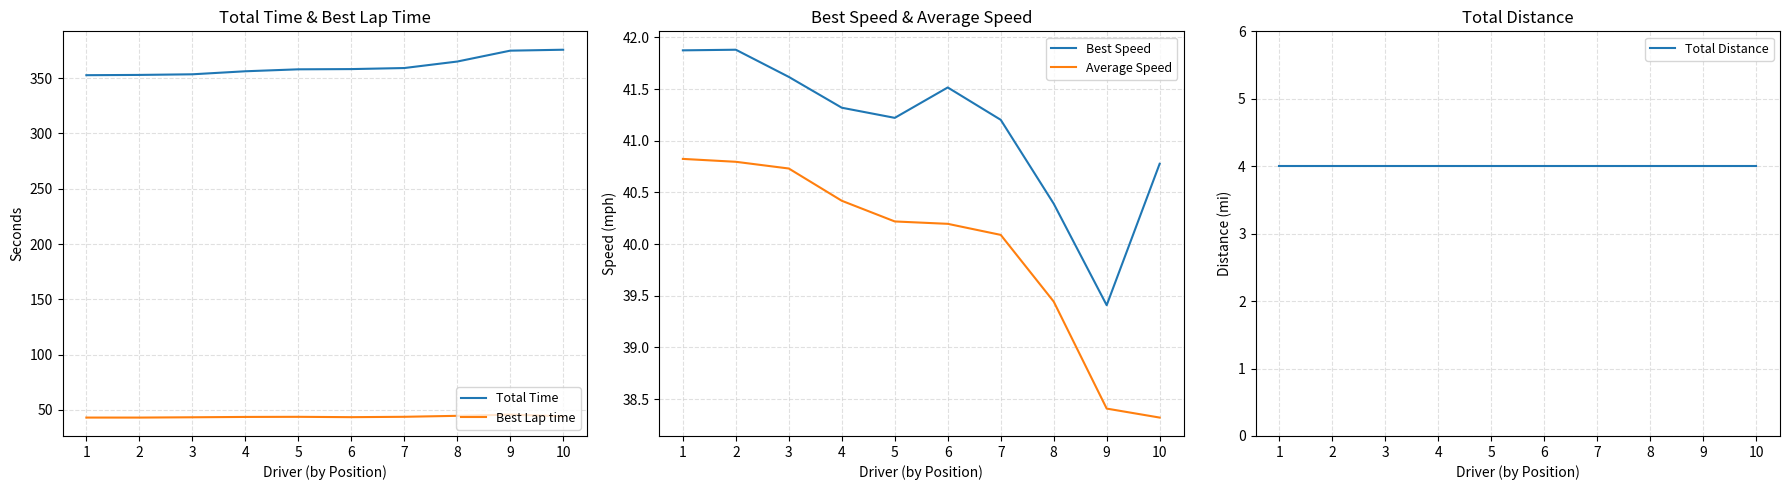

What is the difference between the highest and lowest values at 10?

371.8